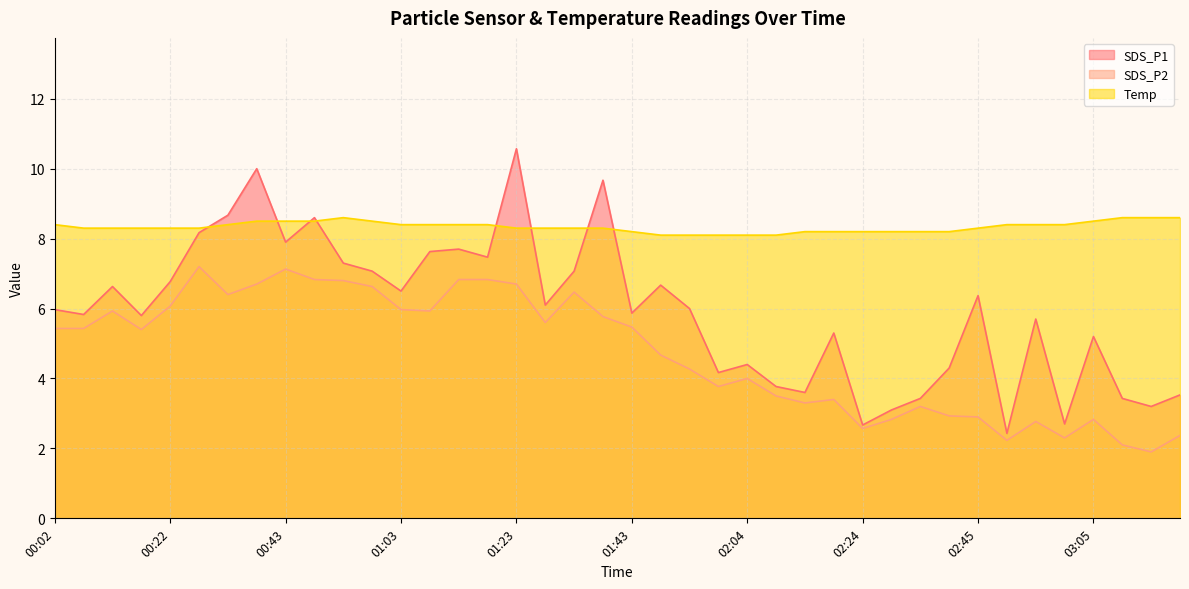

True or false: SDS_P1 has a value of 4.2 at 01:59.

True